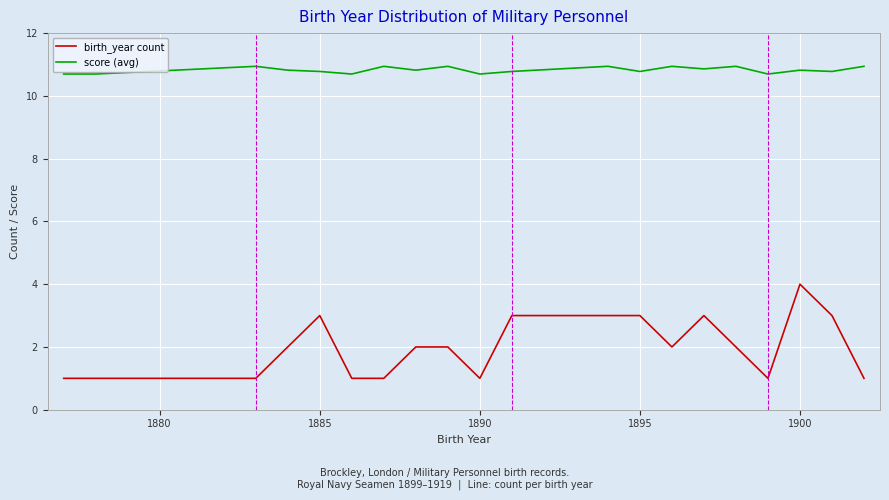

True or false: birth_year count and score (avg) intersect in this chart.

False